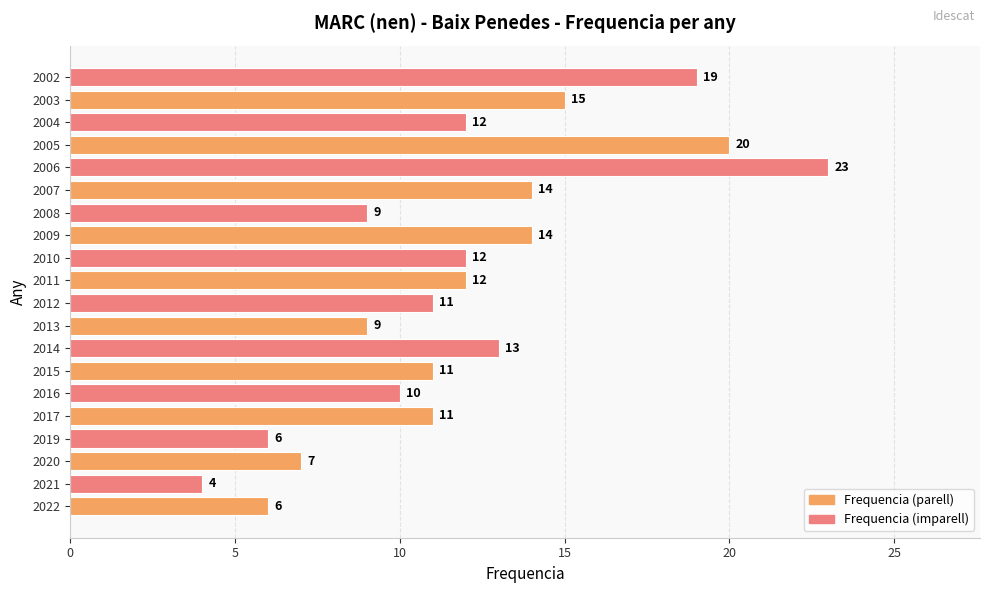

What is the difference between the maximum and minimum values?

19